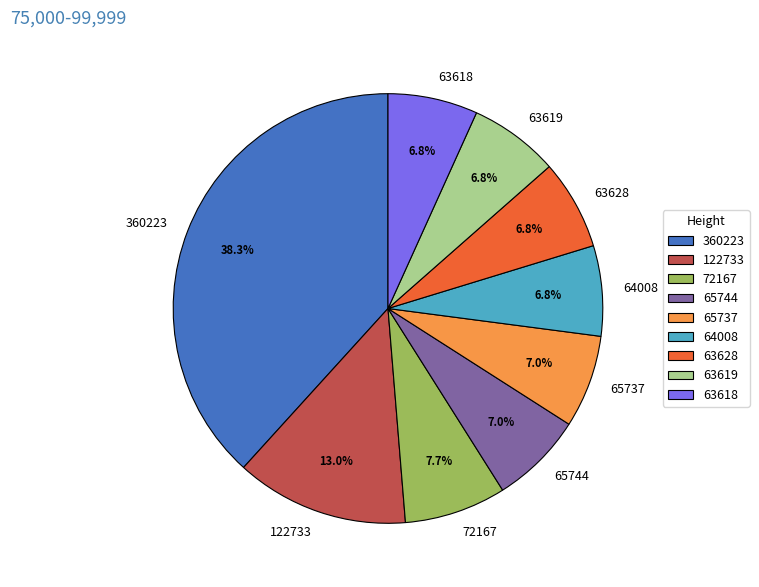

Which category has the biggest portion of the pie?

360223